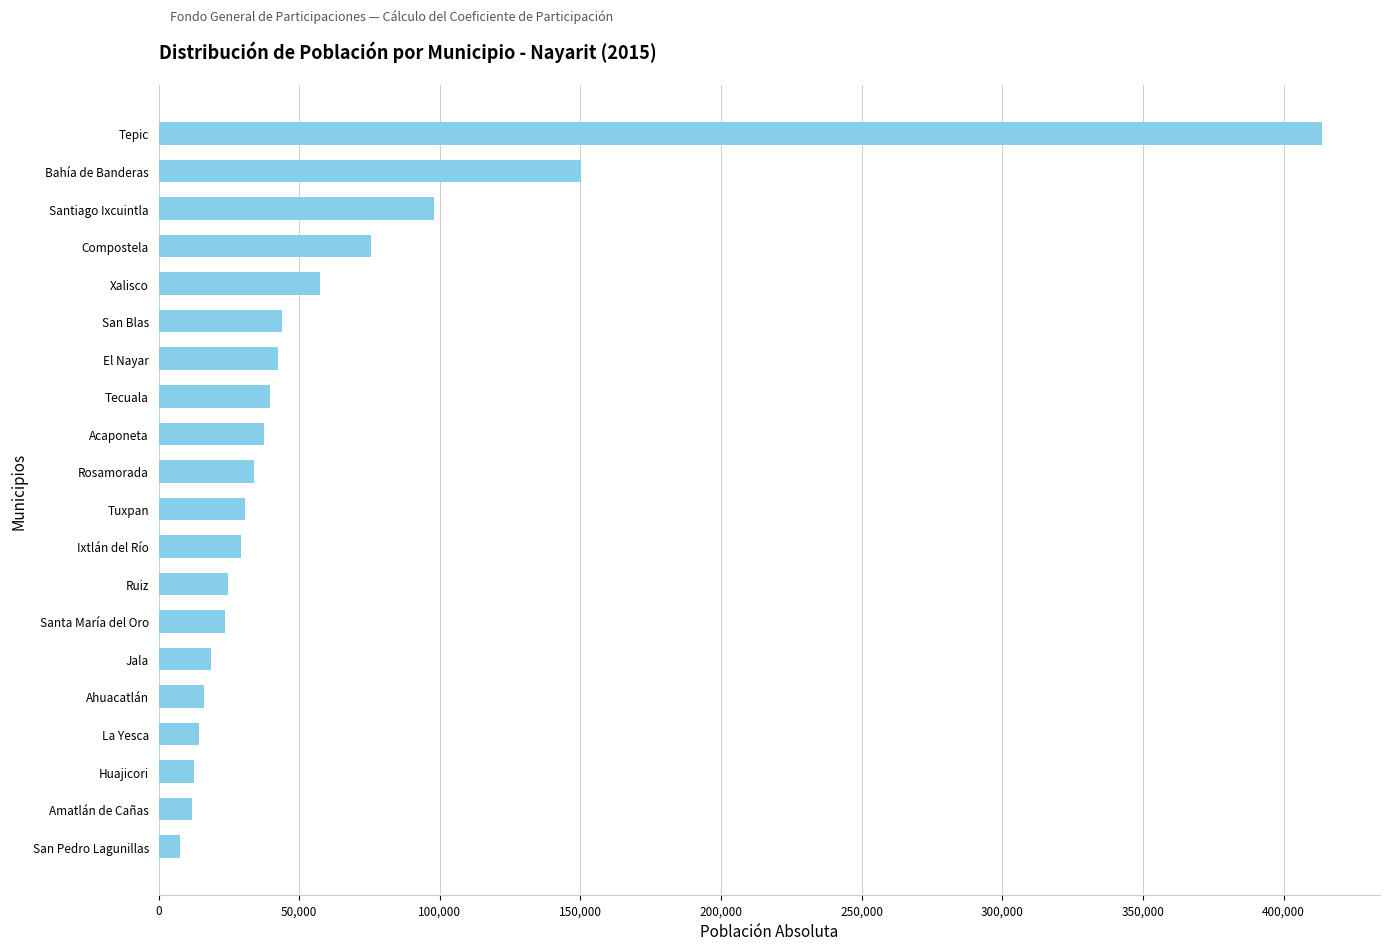

How many values are below 33901?

10